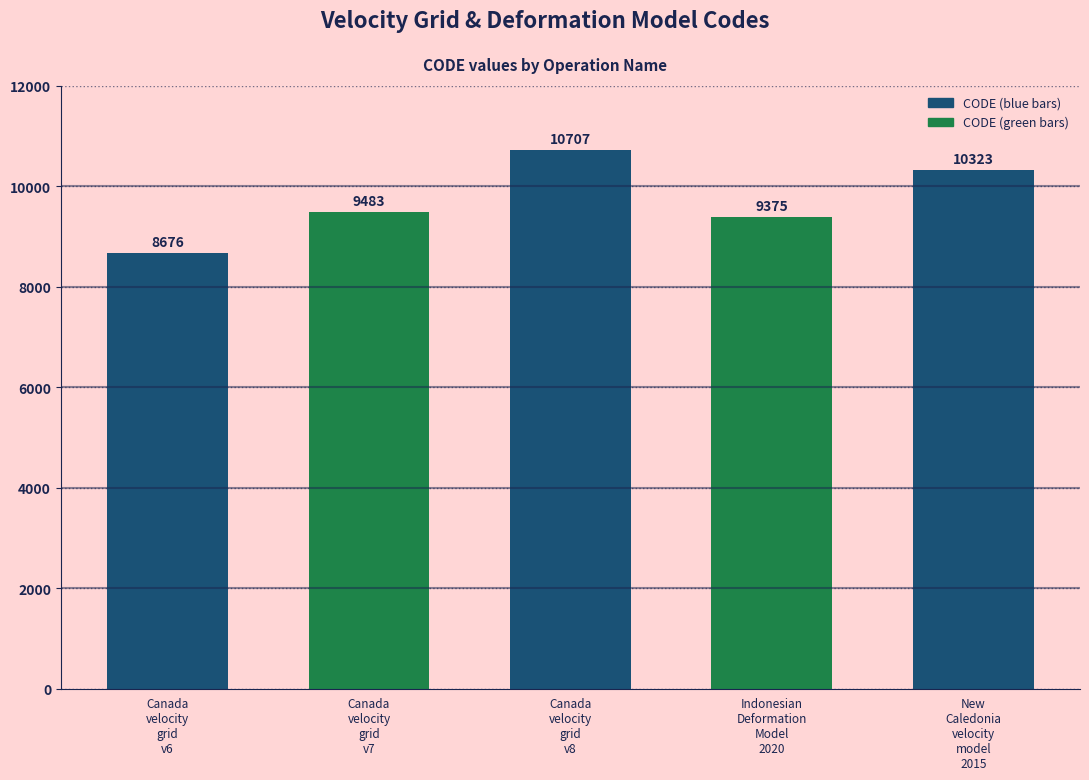

Rank the categories by value from highest to lowest.

Canada
velocity
grid
v8, New
Caledonia
velocity
model
2015, Canada
velocity
grid
v7, Indonesian
Deformation
Model
2020, Canada
velocity
grid
v6